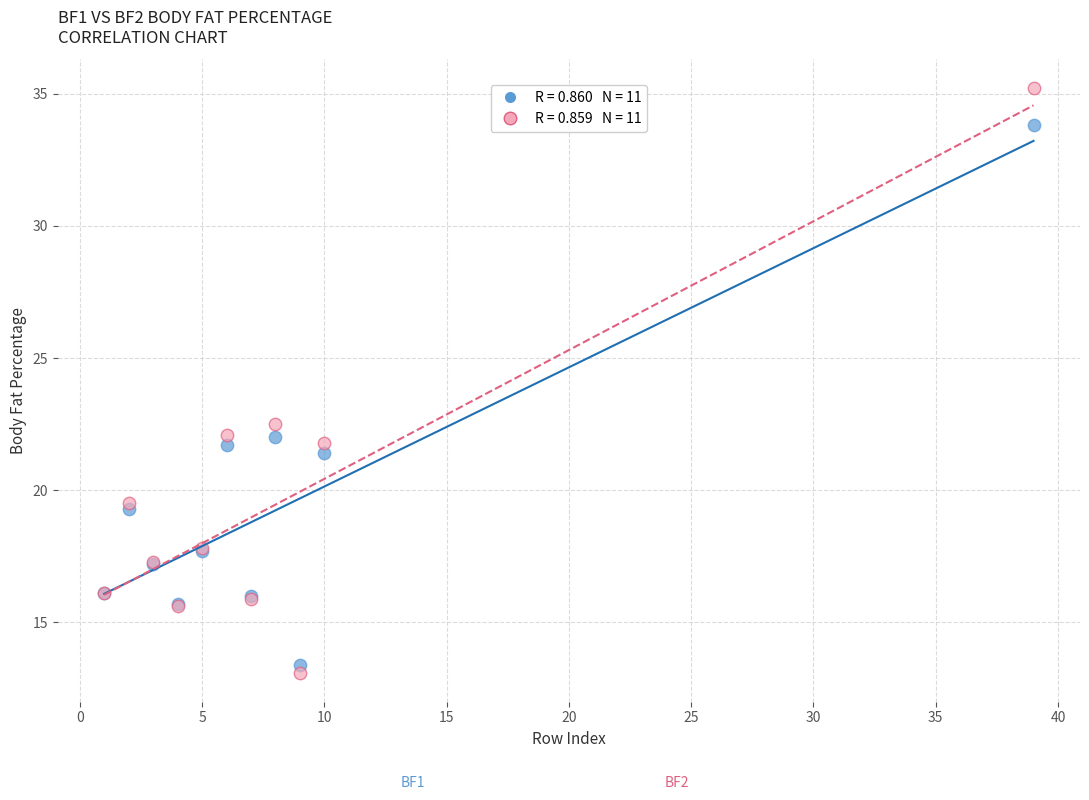

Across all series, what Y value is closest to 24?

22.5